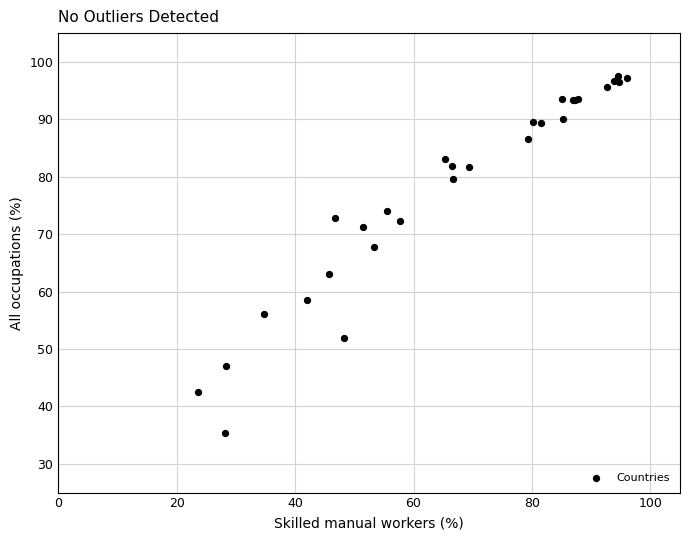

What Y value in the scatter plot is closest to 66?

67.8